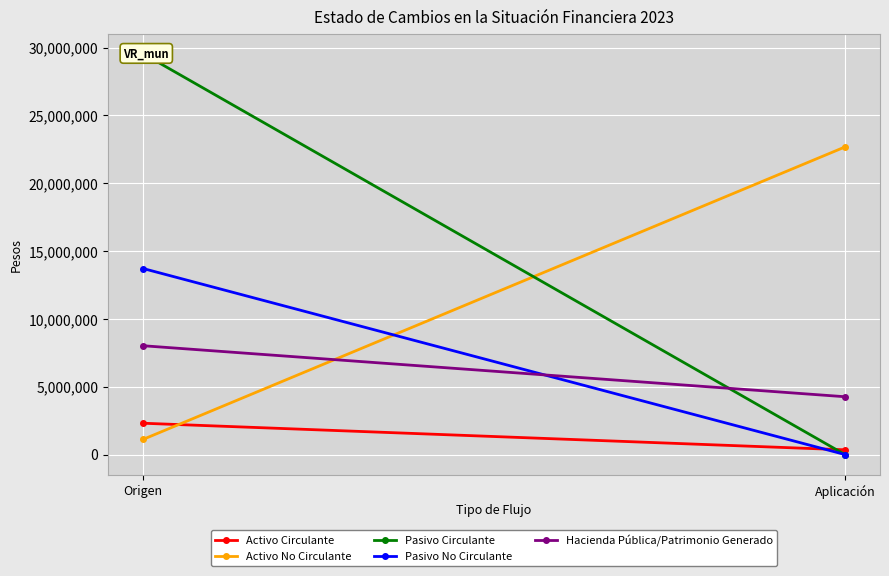

Reading left to right, list all the values displayed in this chart.

Activo Circulante: 2307240	347330
Activo No Circulante: 1116870	22673952
Pasivo Circulante: 29550912	0
Pasivo No Circulante: 13713050	0
Hacienda Pública/Patrimonio Generado: 8020300	4260990